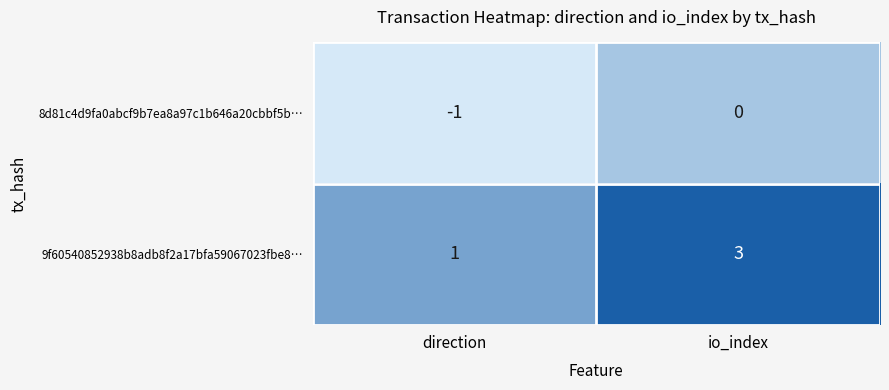

Which series has the largest range (max minus min)?

9f60540852938b8adb8f2a17bfa59067023fbe8…